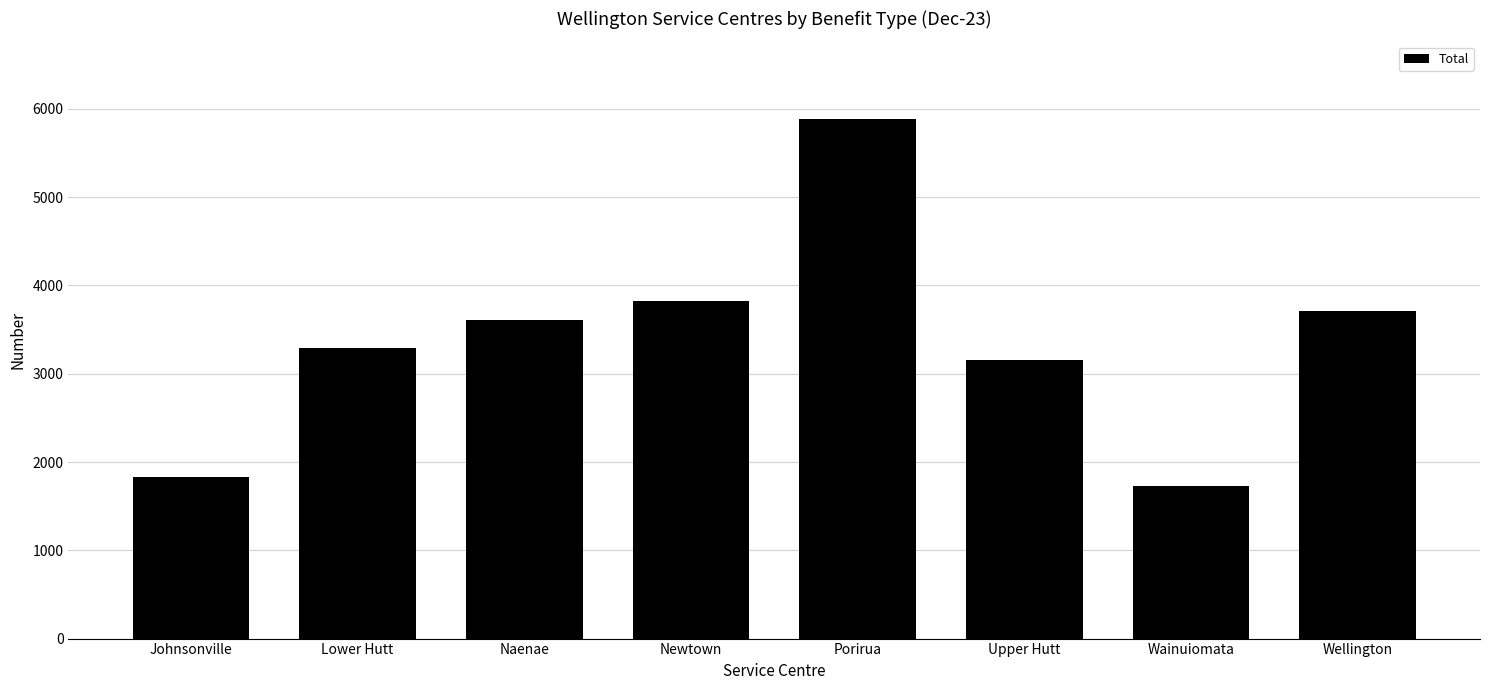

What is the label of the 5th bar from the right?

Newtown